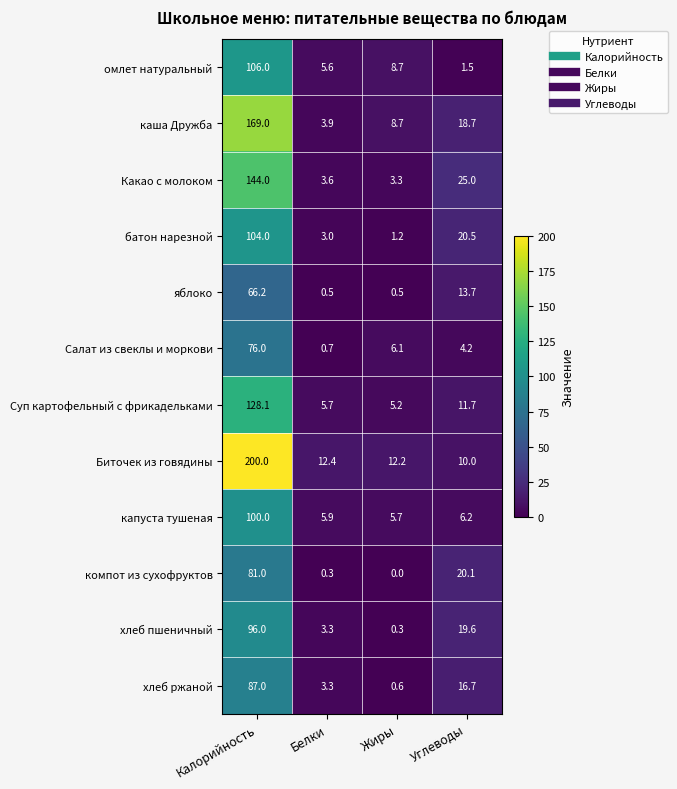

At which label is компот из сухофруктов closest to 40?

Углеводы